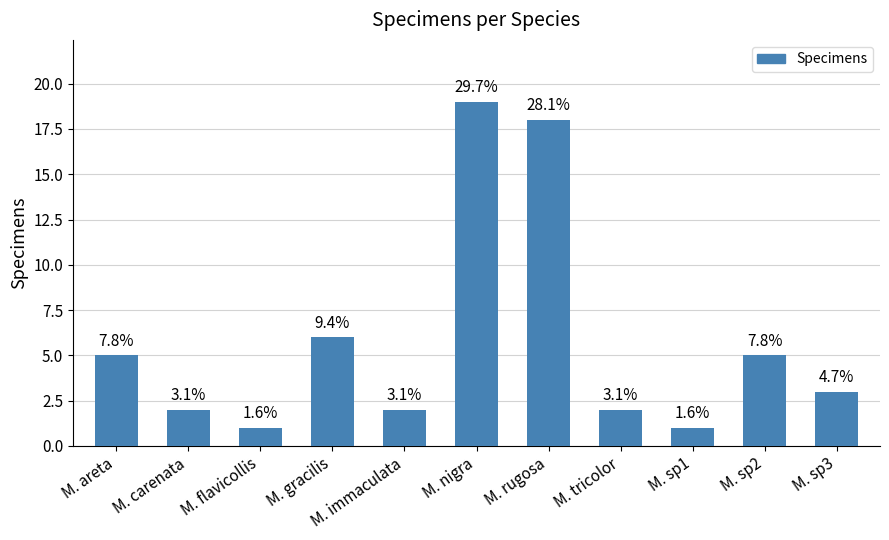

How many bars are there in total?

11